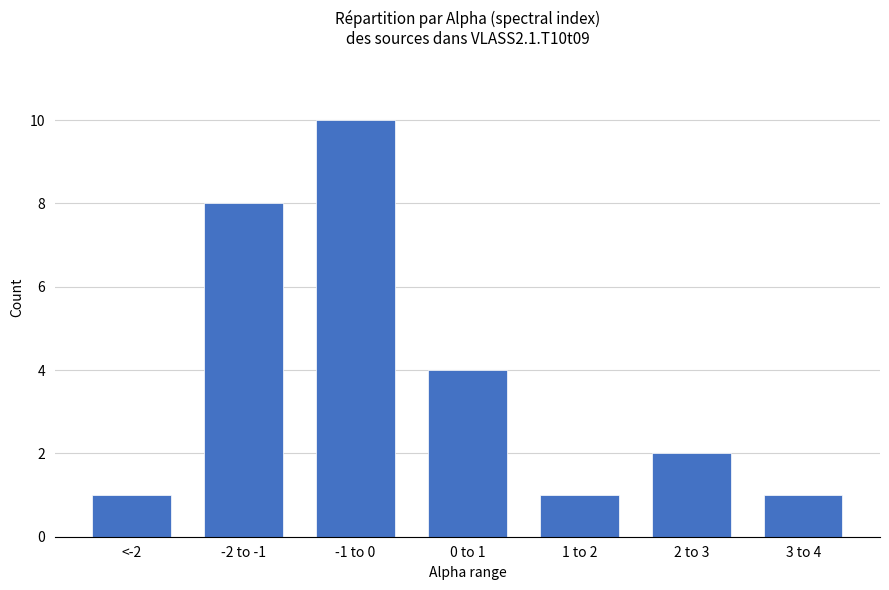

True or false: the data shows 3 at -2 to -1.

False